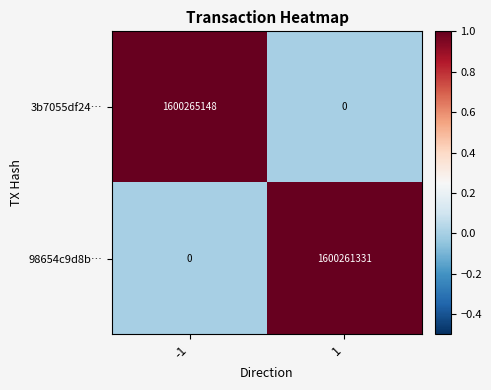

Reading right to left, transcribe all the data shown in this chart.

3b7055df24…: 0	1600265148
98654c9d8b…: 1600261331	0